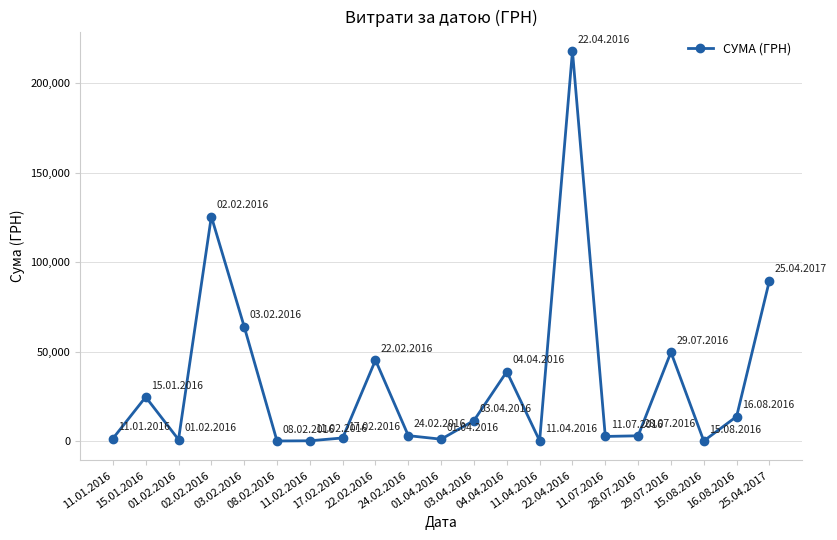

The chart shows a value of 103.7 at 11.04.2016. True or false?

True